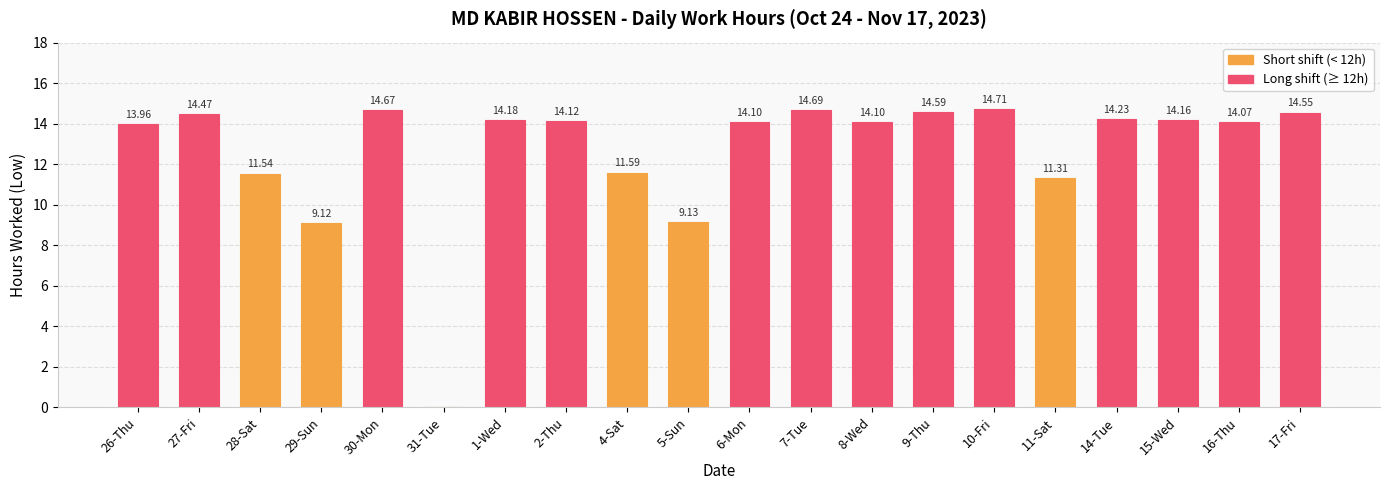

Are the bars horizontal?

No